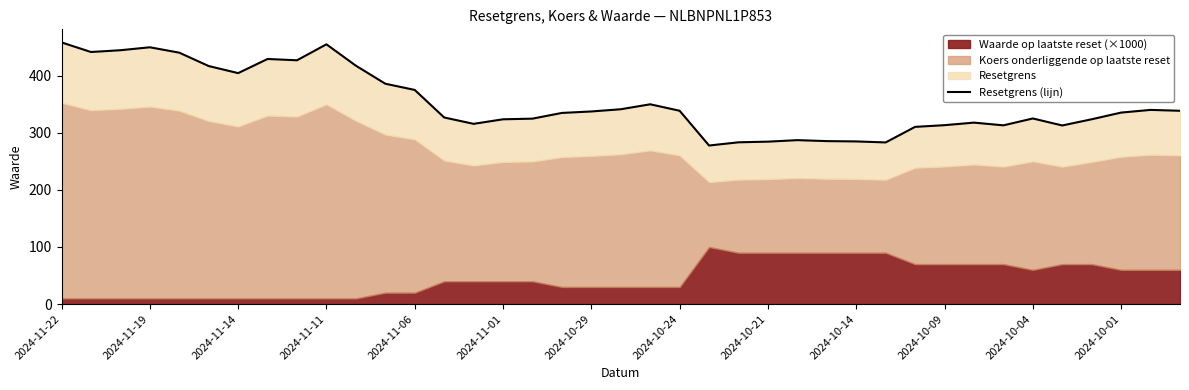

What is the change in value from 23 to 36?

+52.1